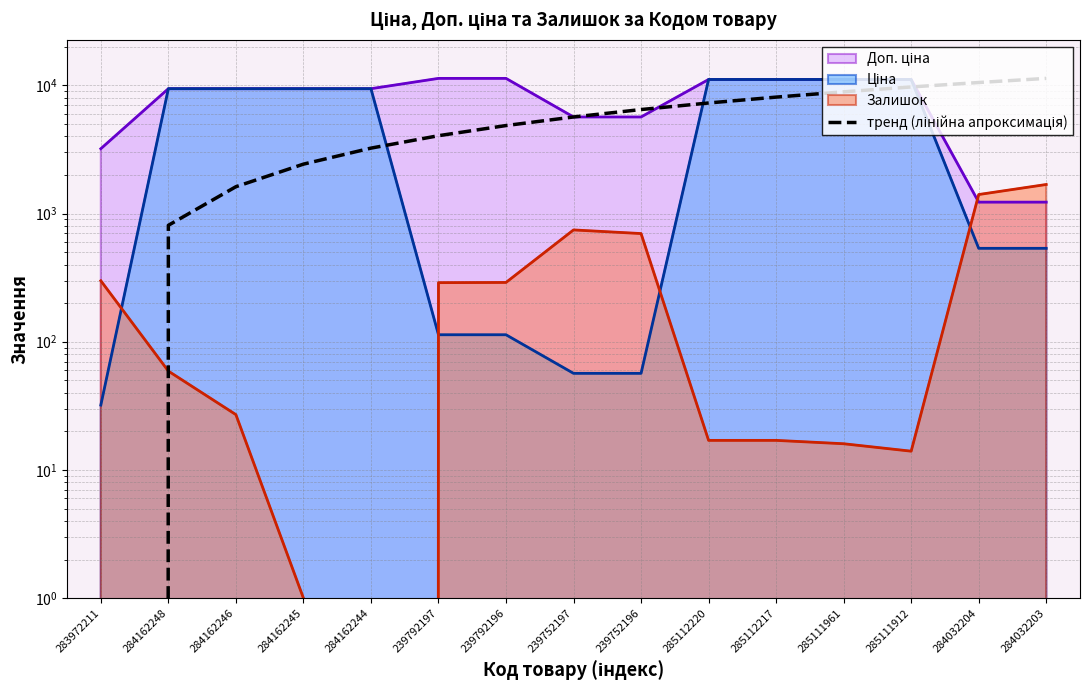

True or false: the data shows 6476.6 at 239752196.

True